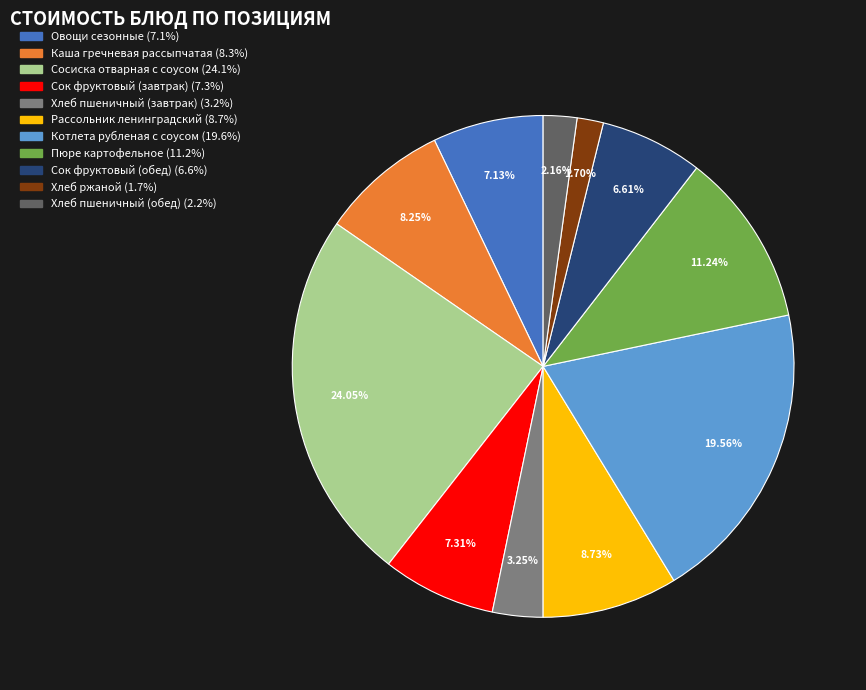

What is the ratio of the value at Сосиска отварная с соусом to the value at Каша гречневая рассыпчатая?

2.9